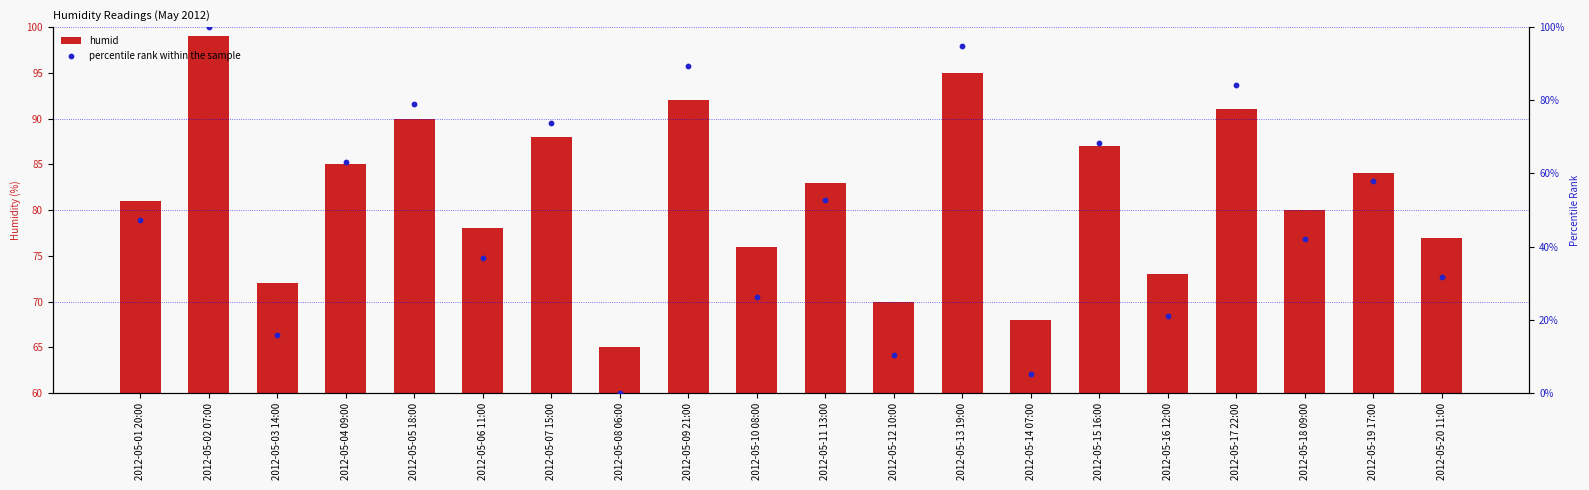

Which series has the largest total across all categories?

humid